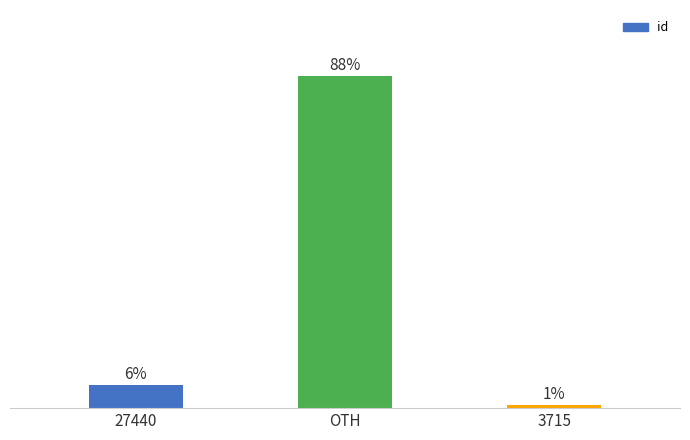

What is the maximum value shown in the chart?

87.7